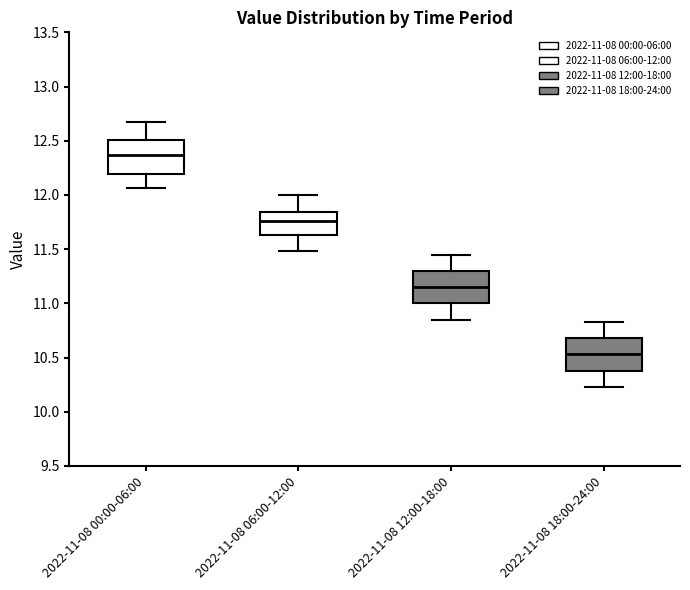

Where does the upper whisker of the box for 2022-11-08 00:00-06:00 end on the y-axis? The values are not printed on the chart, so give them approximately, as read against the axis.

12.65